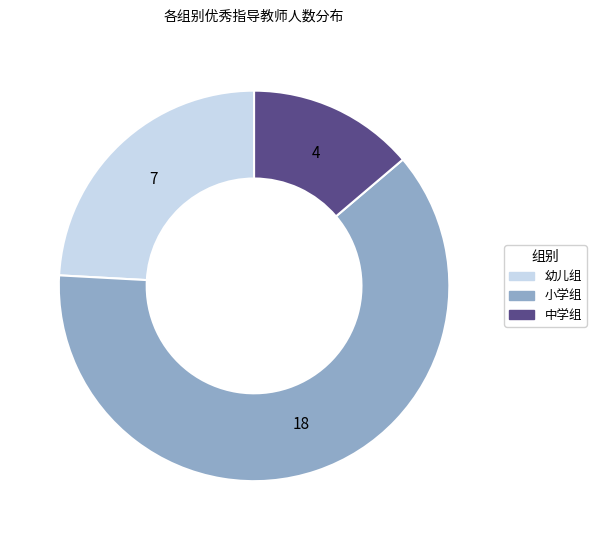

Rank the categories by value from lowest to highest.

中学组, 幼儿组, 小学组